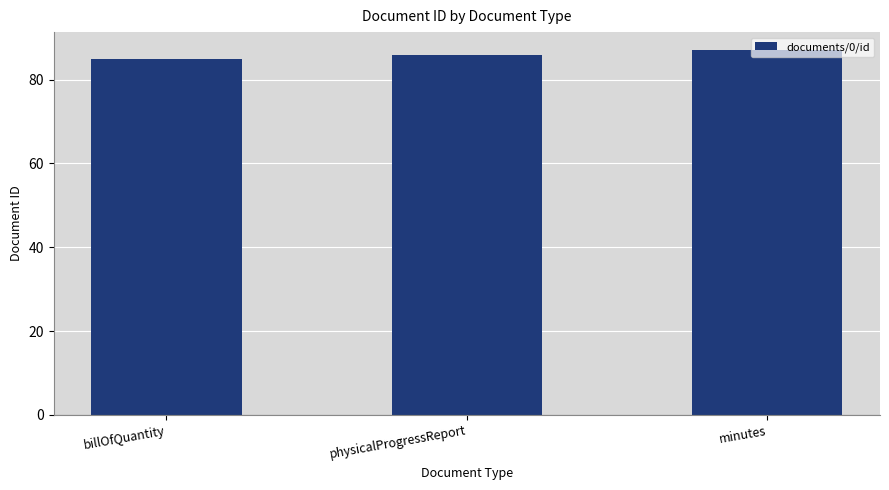

Count the number of data series in this chart.

1